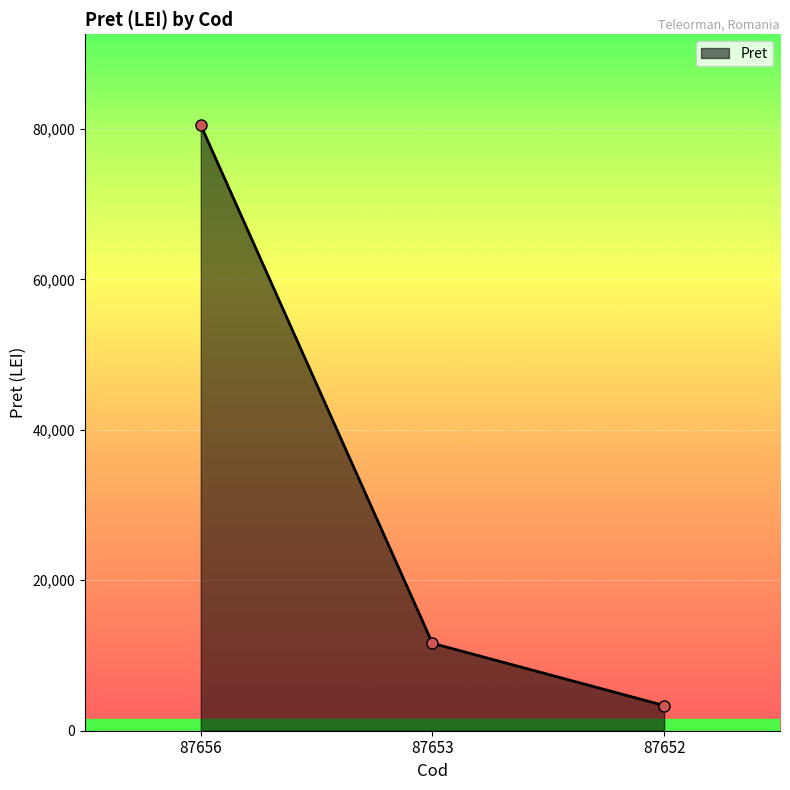

What is the change in value from 87656 to 87653?

-68885.6